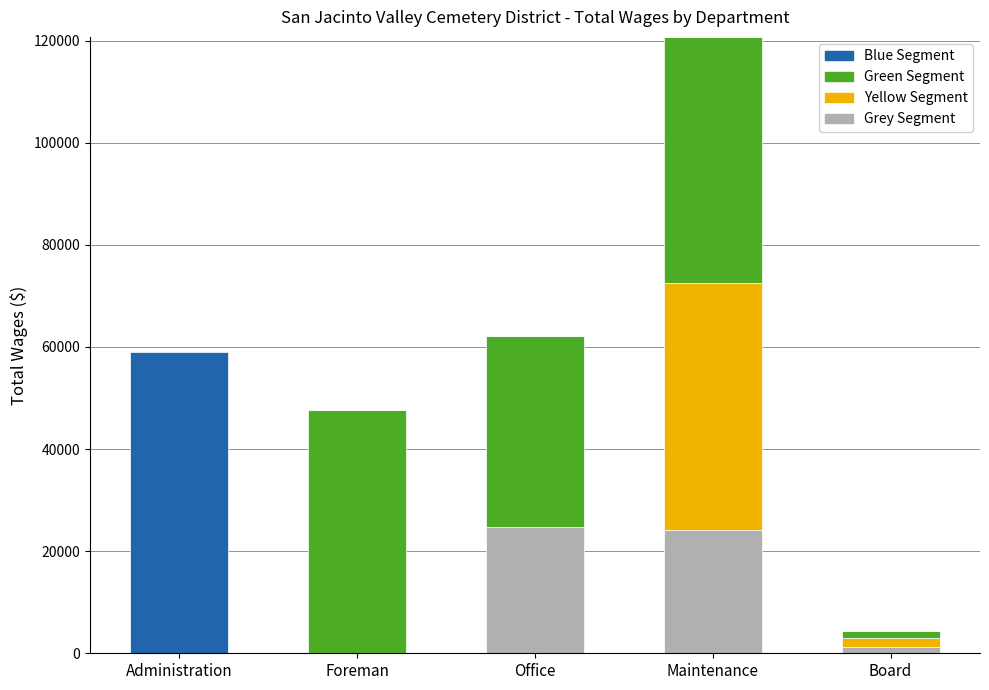

What is the difference between the Grey Segment values at Board and Office?

23536.4